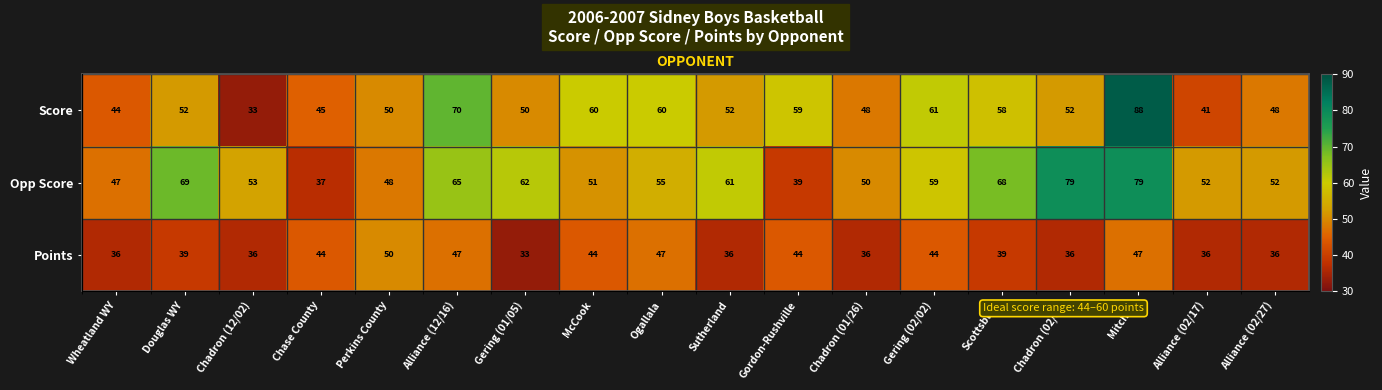

Which category has the lowest value in the Points series?

Gering (01/05)